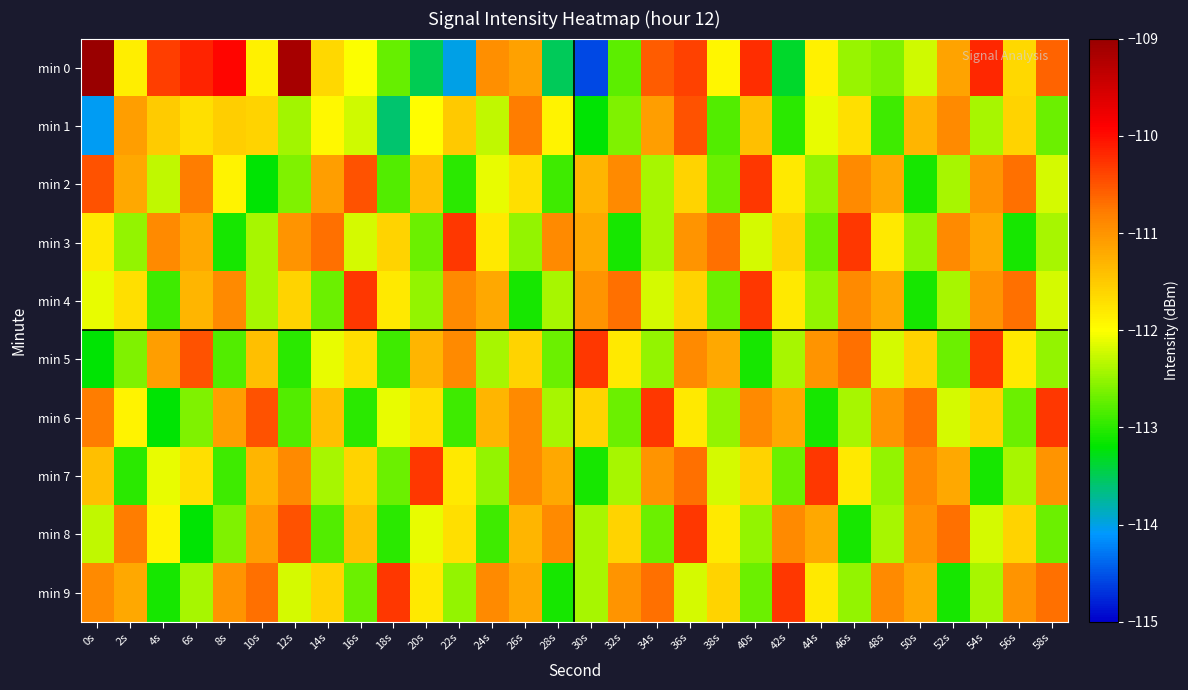

What is the total value across all series at 22s?

-1119.5